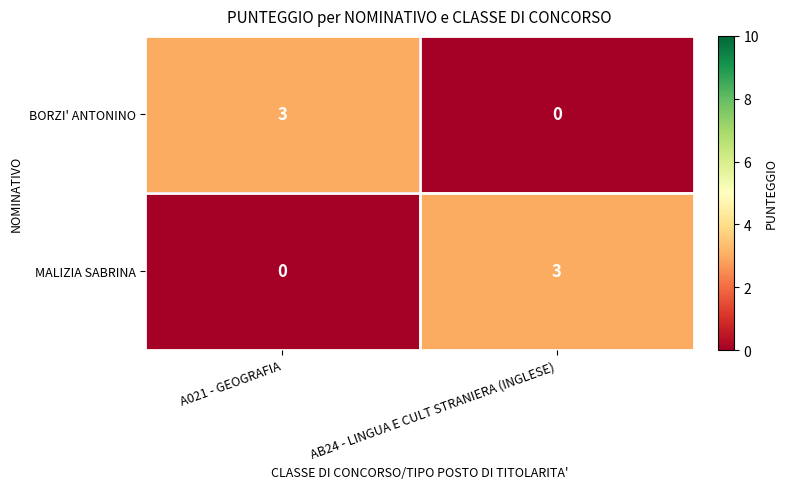

True or false: BORZI' ANTONINO has a value of -2 at AB24 - LINGUA E CULT STRANIERA (INGLESE).

False